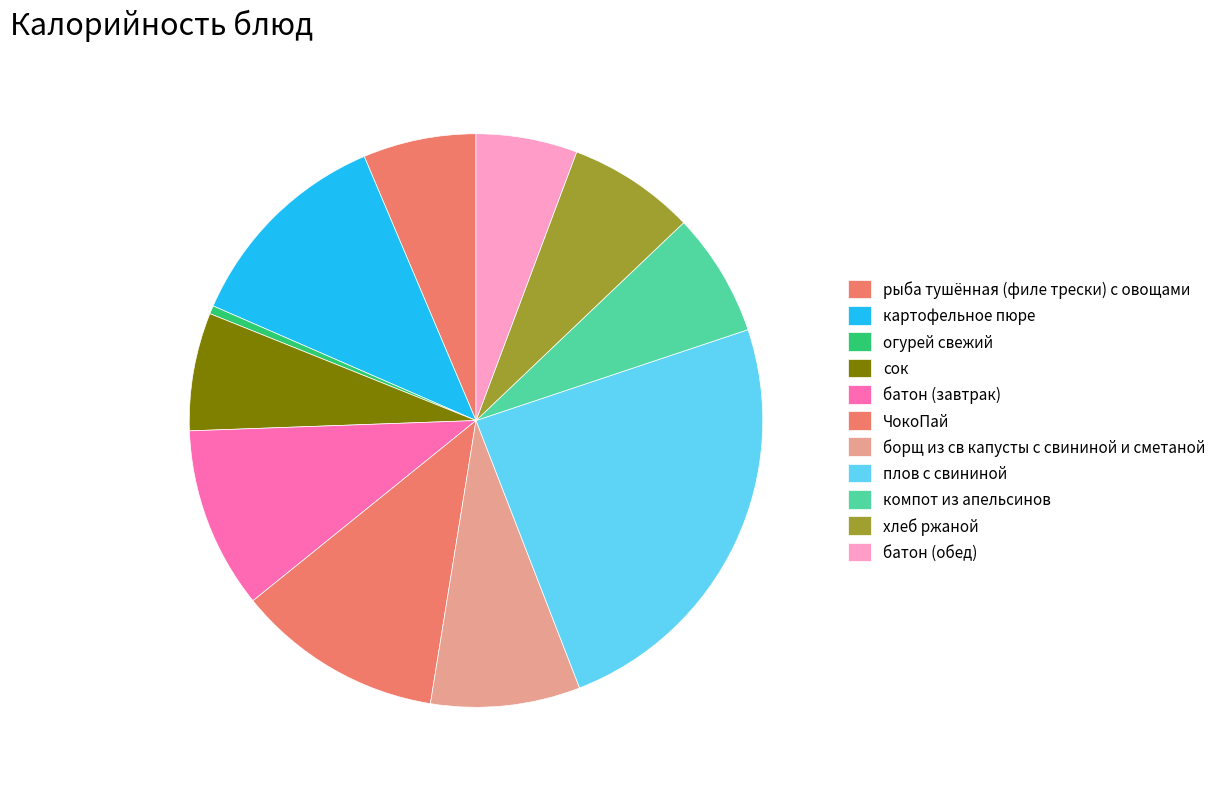

True or false: хлеб ржаной accounts for 1% of the total.

False